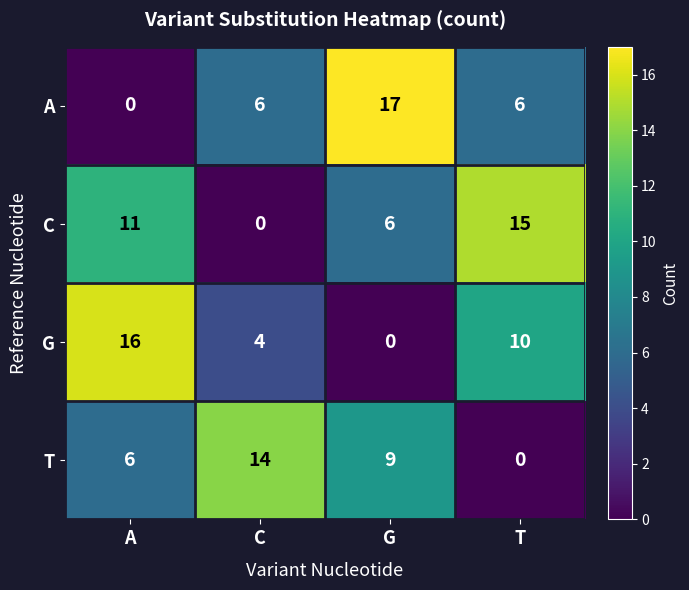

Is it true that C equals 0 at C?

True